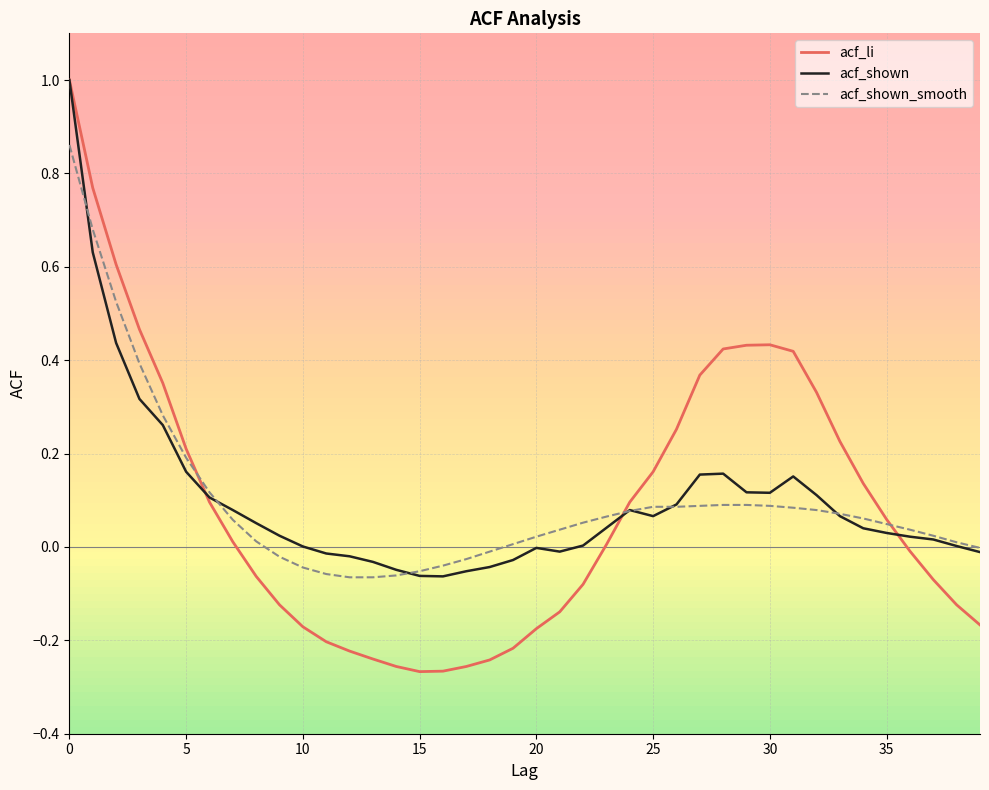

Which series has the widest spread of values?

acf_li